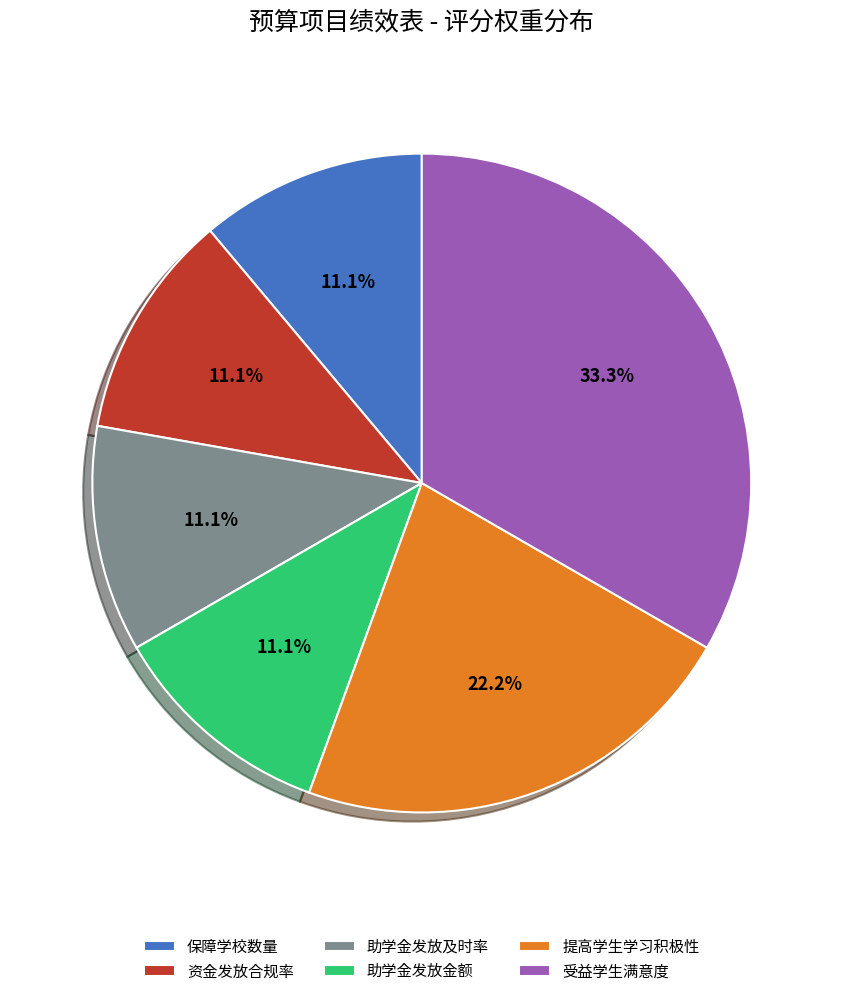

Which has a higher value, 提高学生学习积极性 or 保障学校数量?

提高学生学习积极性